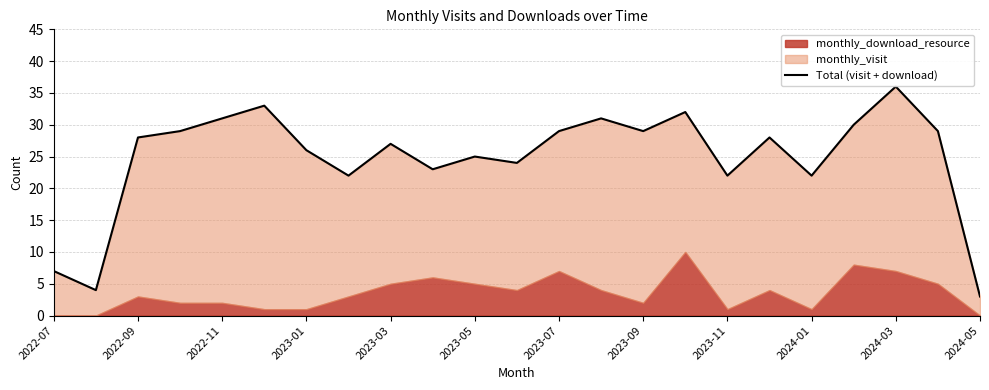

Does the chart have visible grid lines?

Yes